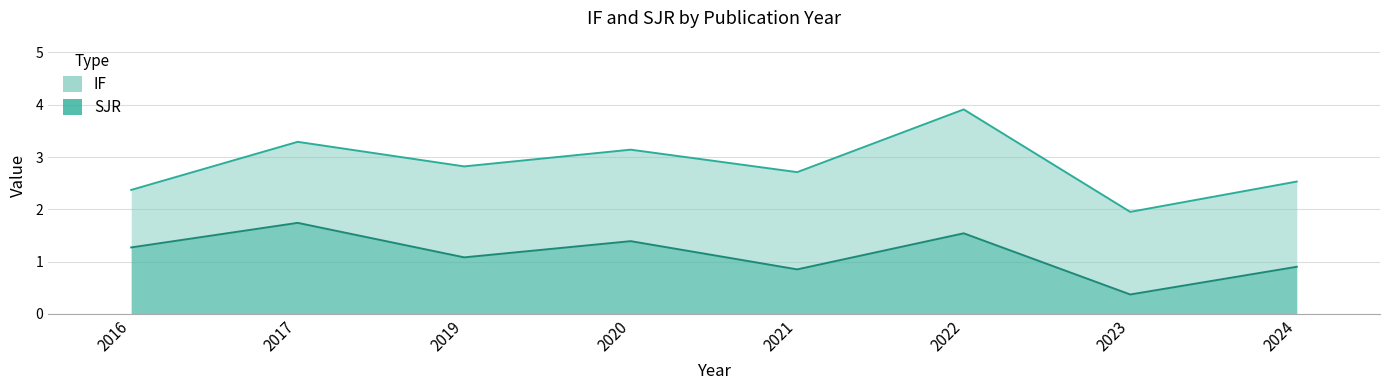

The value of IF at 2022 is 0.9. True or false?

False